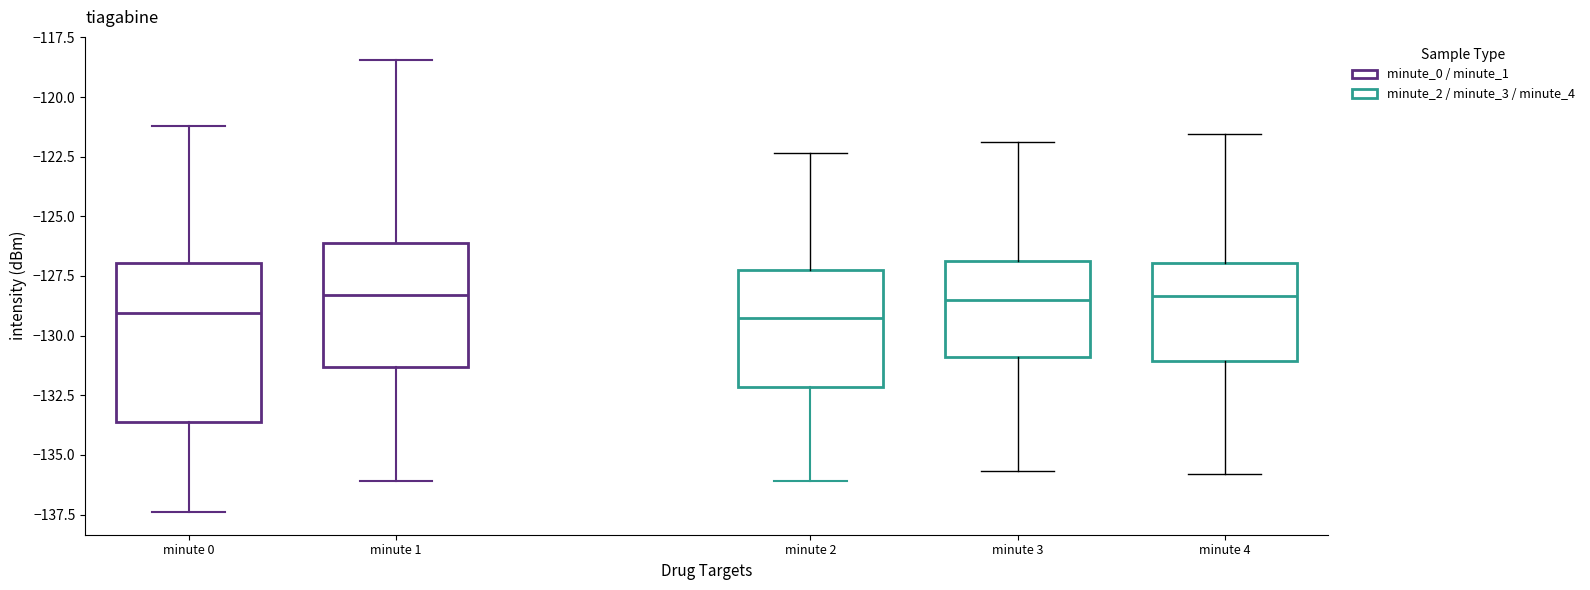

Reading left to right, transcribe this box plot: for each box, give where its median line is, the range the box spans, and where its two whiskers end, as read against the y-axis. The values are not printed on the chart, so give them approximately, as read against the axis.

minute 0: median -129.0, box -133.5 to -127.0, whiskers -137.5 to -121.0
minute 1: median -128.5, box -131.5 to -126.0, whiskers -136.0 to -118.5
minute 2: median -129.5, box -132.0 to -127.5, whiskers -136.0 to -122.5
minute 3: median -128.5, box -131.0 to -127.0, whiskers -135.5 to -122.0
minute 4: median -128.5, box -131.0 to -127.0, whiskers -136.0 to -121.5